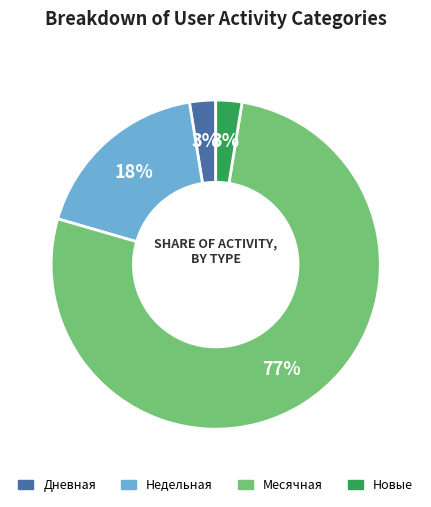

To the nearest percent, what is the combined percentage of Недельная and Новые?

21%